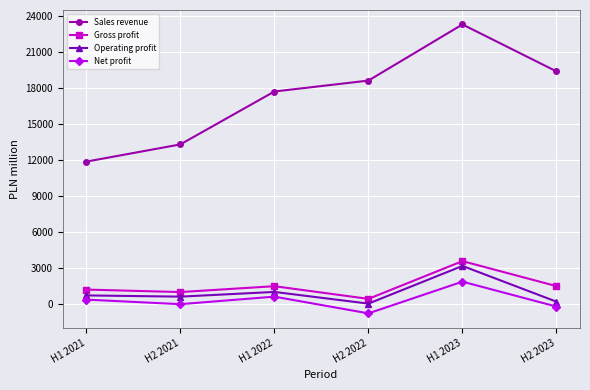

What is the label of the 5th point from the right?

H2 2021